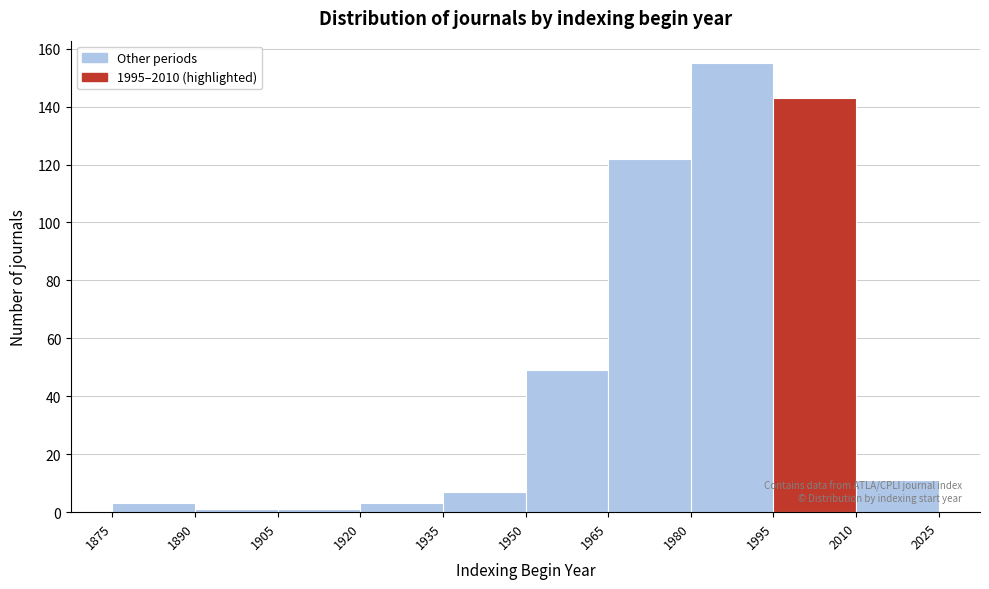

Reading left to right, list every bar in this chart as the range it spans on the x-axis followed by its height. The values are not printed on the chart, so give them approximately, as read against the axis.

1875 to 1890: 4
1890 to 1905: under 2
1905 to 1920: under 2
1920 to 1935: 4
1935 to 1950: 8
1950 to 1965: 50
1965 to 1980: 122
1980 to 1995: 156
1995 to 2010: 144
2010 to 2025: 12